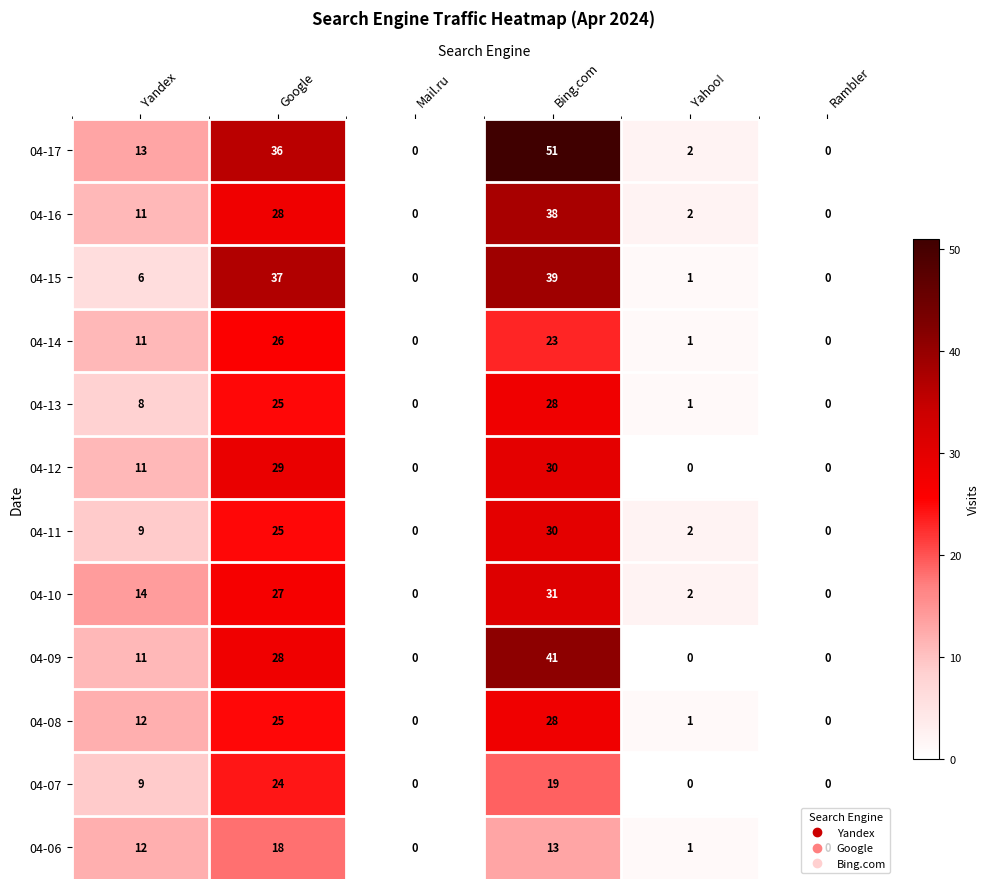

How many categories are shown in the chart?

6